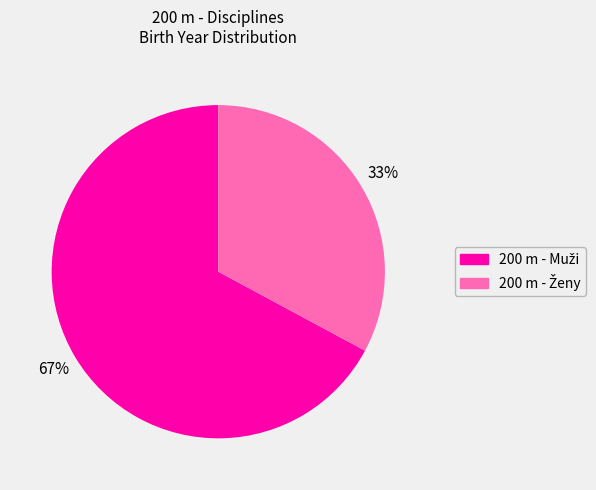

Does any single category account for the majority?

Yes